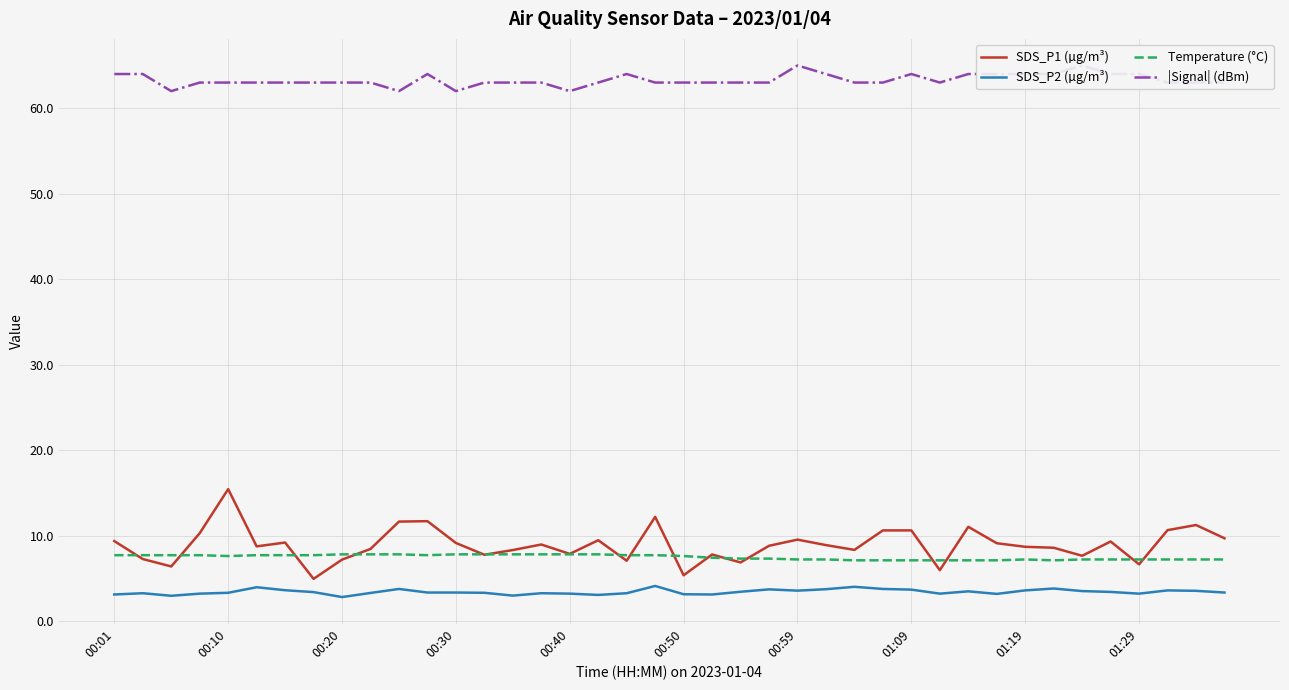

The value of SDS_P1 (µg/m³) at 31 is 13.2. True or false?

False